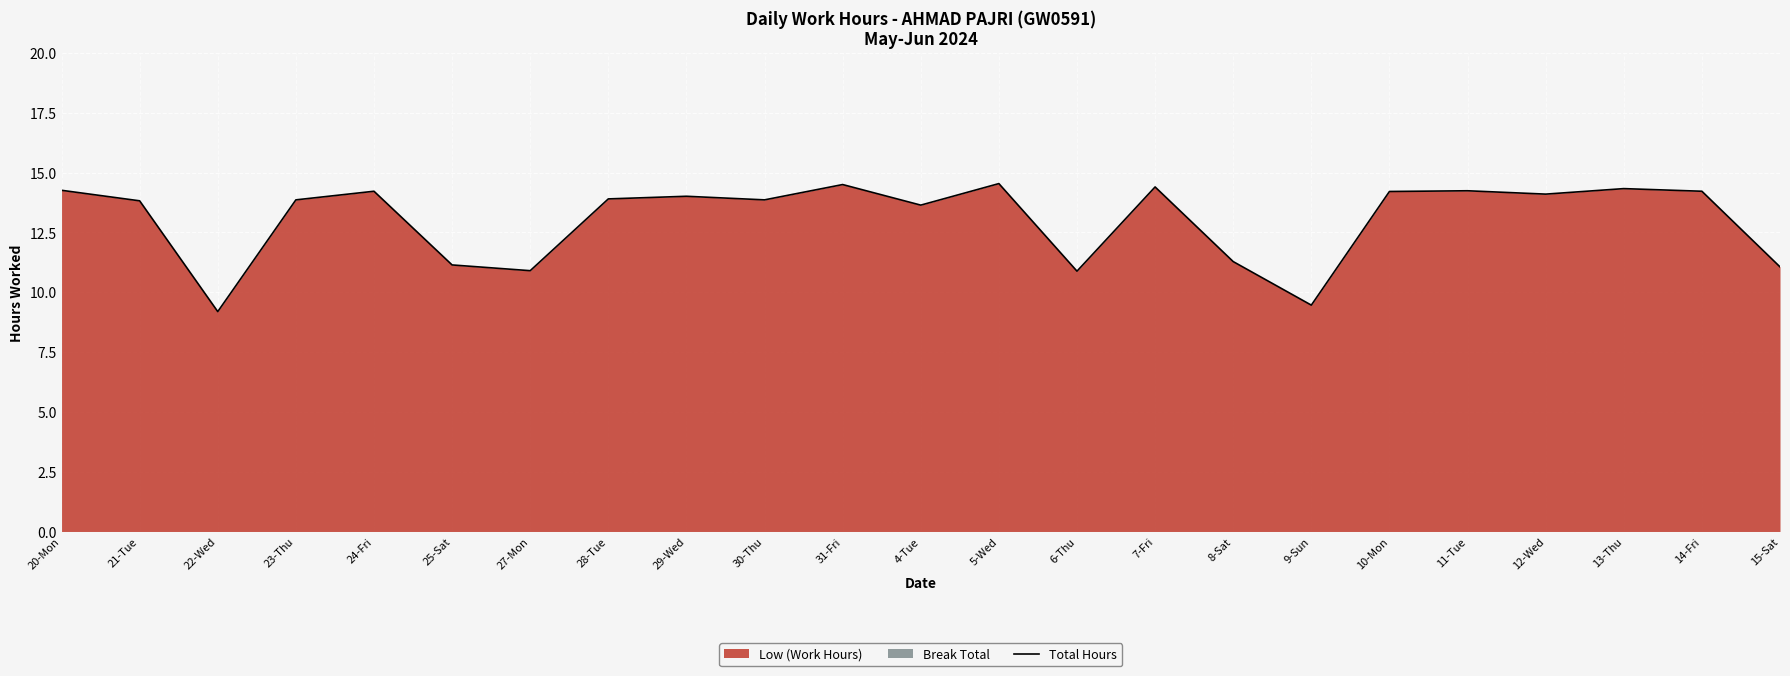

Reading left to right, list all the values displayed in this chart.

14.3	13.8	9.2	13.9	14.2	11.1	10.9	13.9	14.0	13.9	14.5	13.6	14.5	10.9	14.4	11.3	9.5	14.2	14.2	14.1	14.3	14.2	11.1